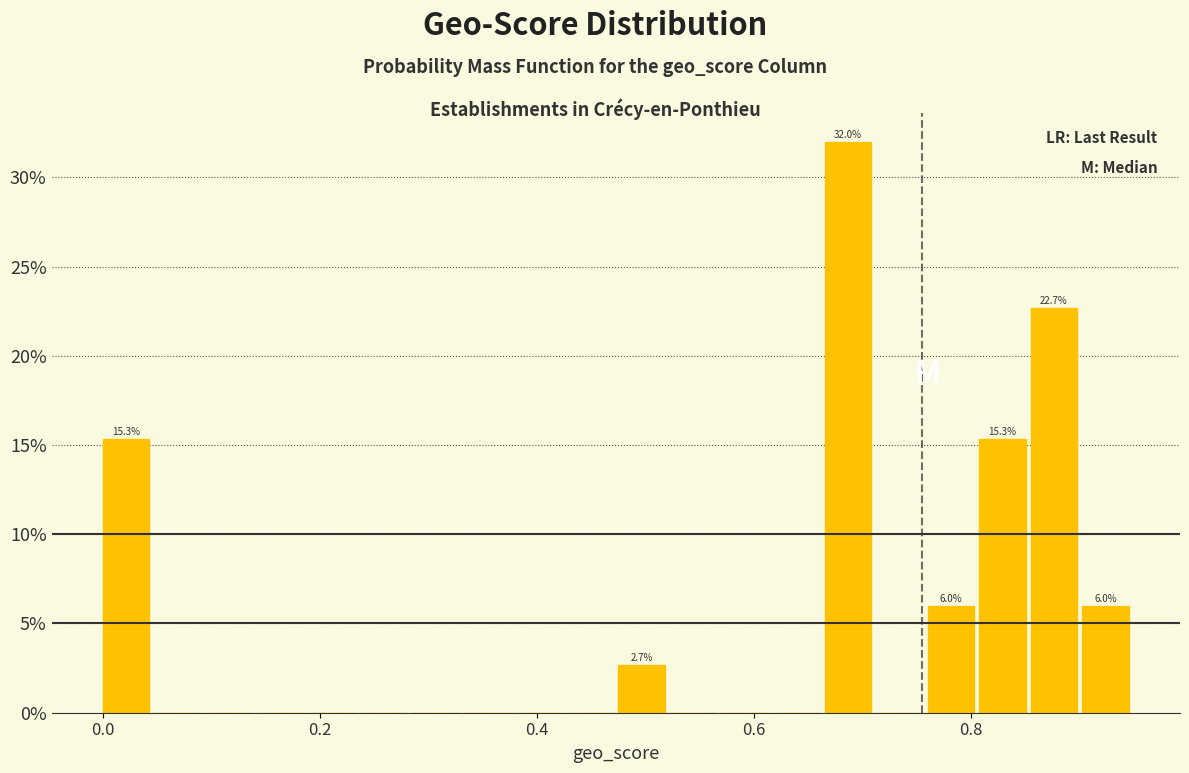

Read against the x-axis, roughly where is the centre of the tallest bar?

0.68